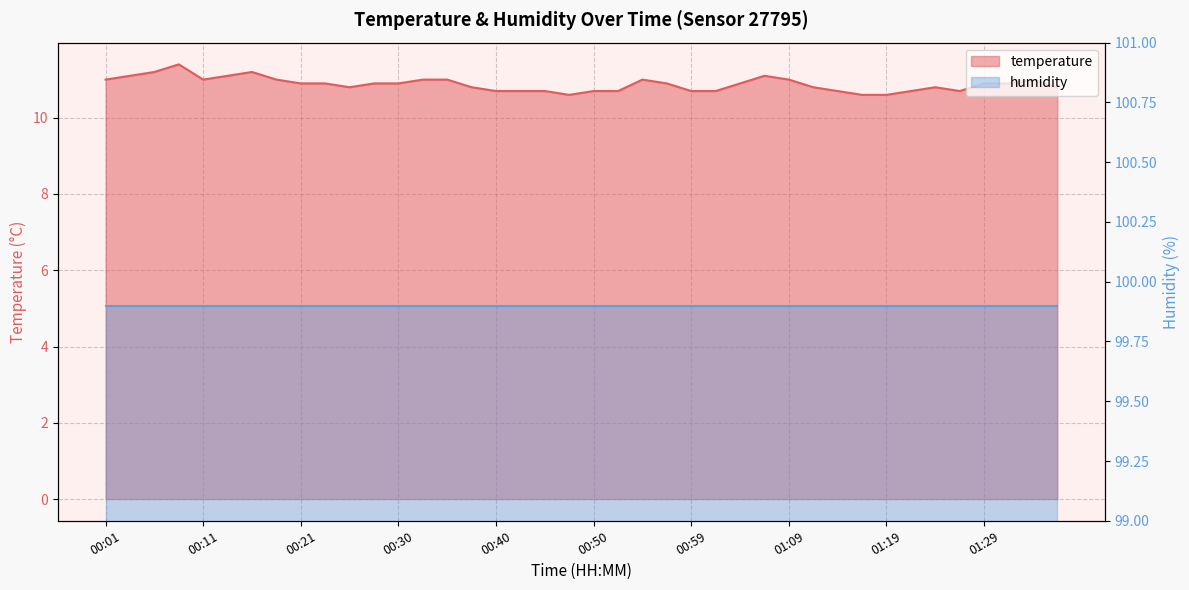

What is the value of the 9th point from the left?

10.9